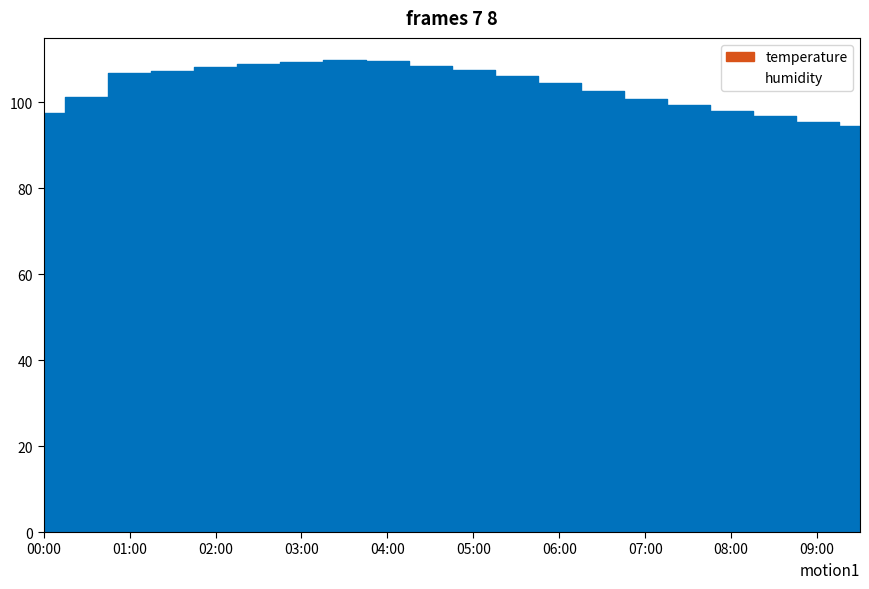

At which label is temperature closest to 102?

06:30